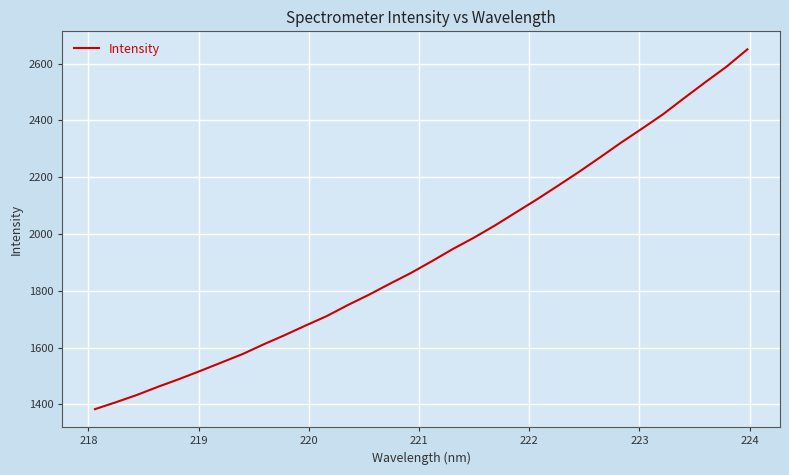

What is the greatest value displayed?

2650.4